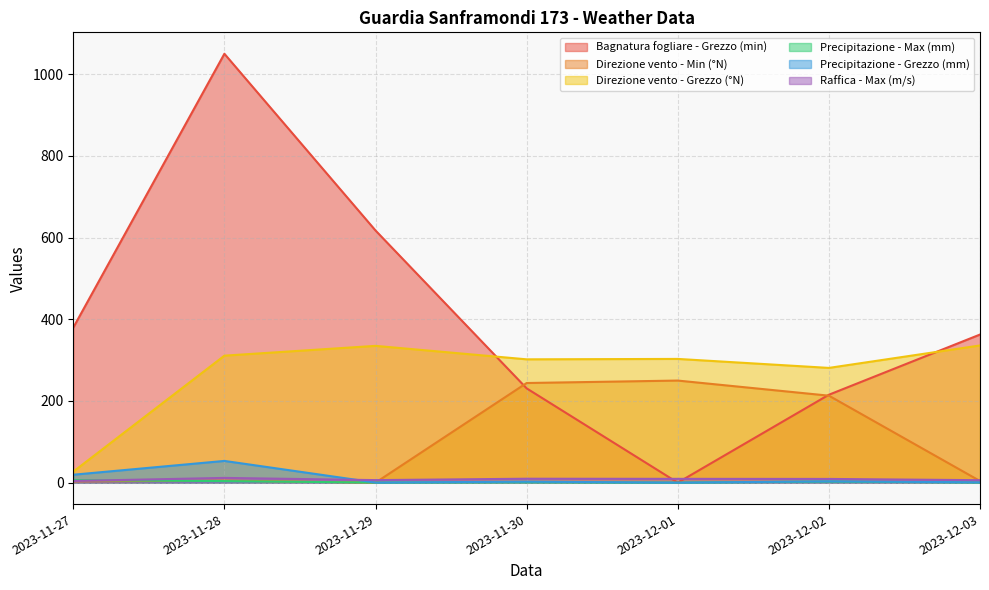

What is the sum of the Precipitazione - Grezzo (mm) values at 2023-11-27 and 2023-12-02?

22.6